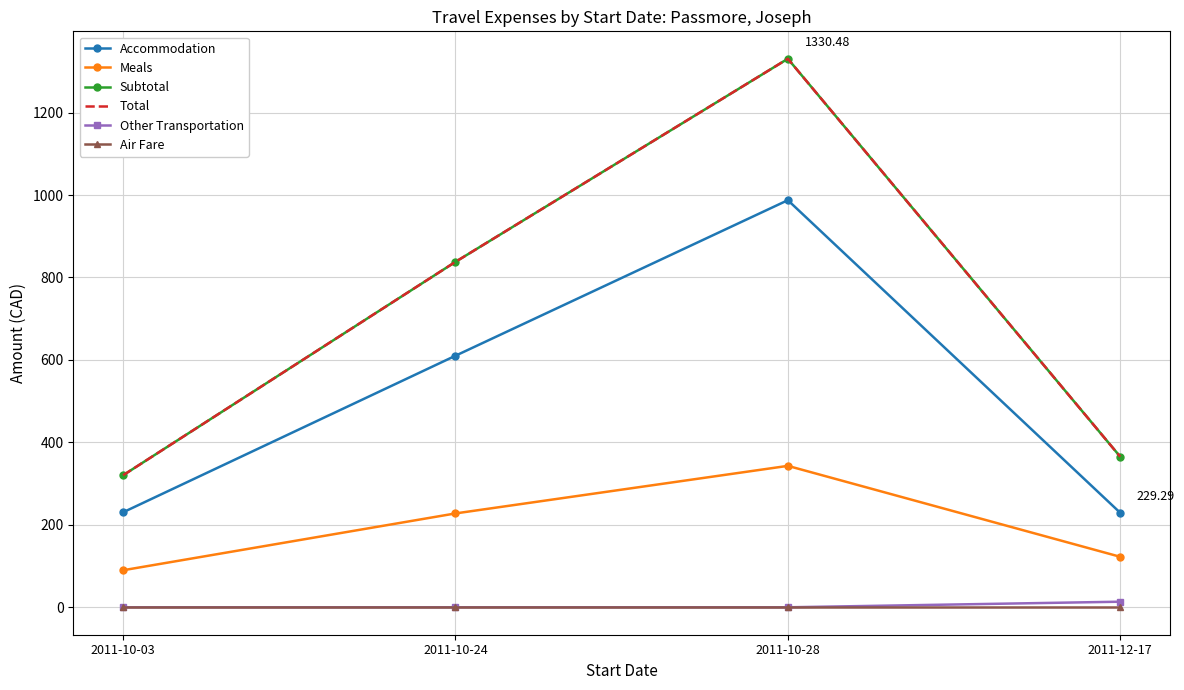

True or false: Meals has more than 0 interior local peaks.

True